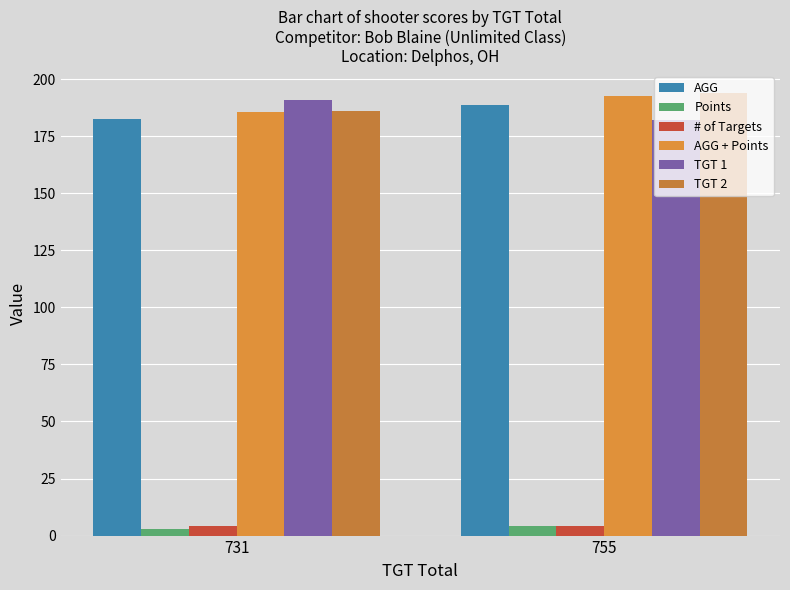

How many distinct data groups are displayed?

6